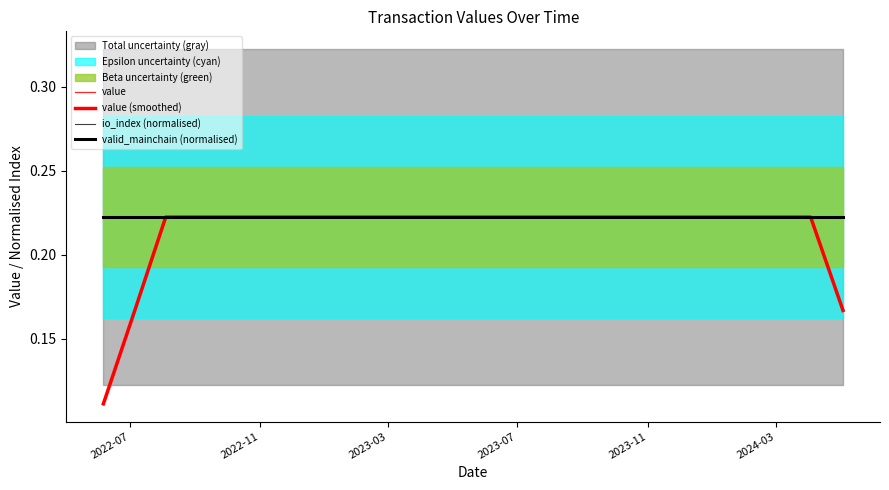

What are all the series names shown in the legend?

value, value (smoothed), io_index (normalised), valid_mainchain (normalised)